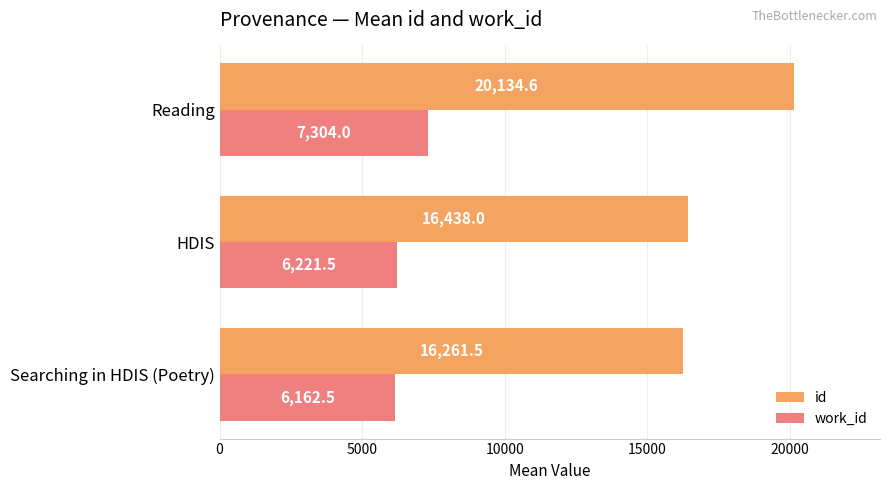

Rank the series by their average value, from lowest to highest.

work_id, id